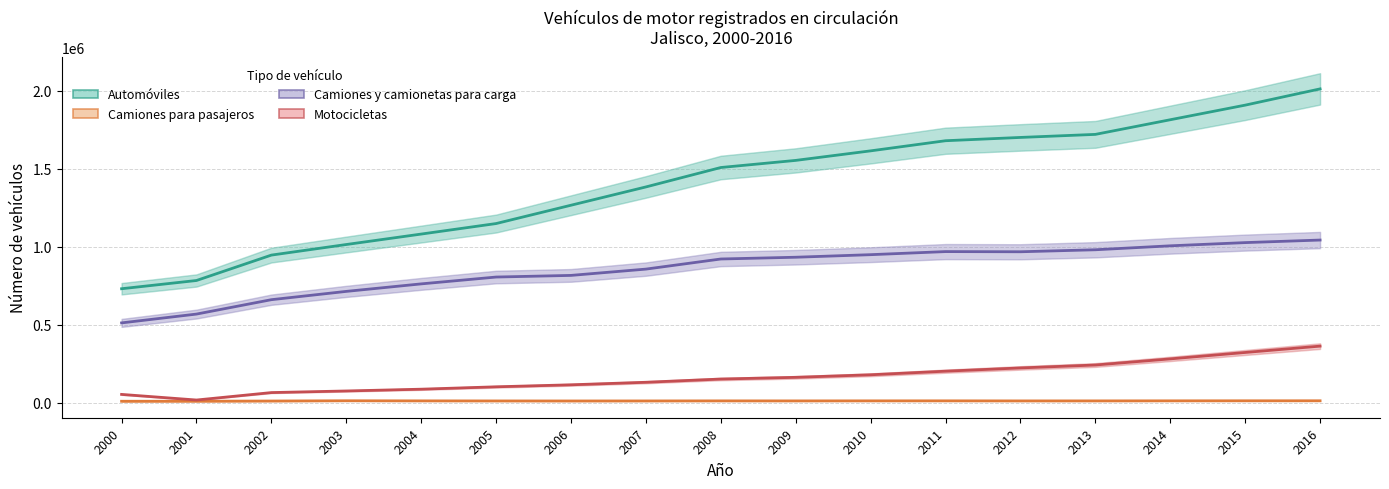

The value of Camiones para pasajeros at 2015 is 6691. True or false?

False